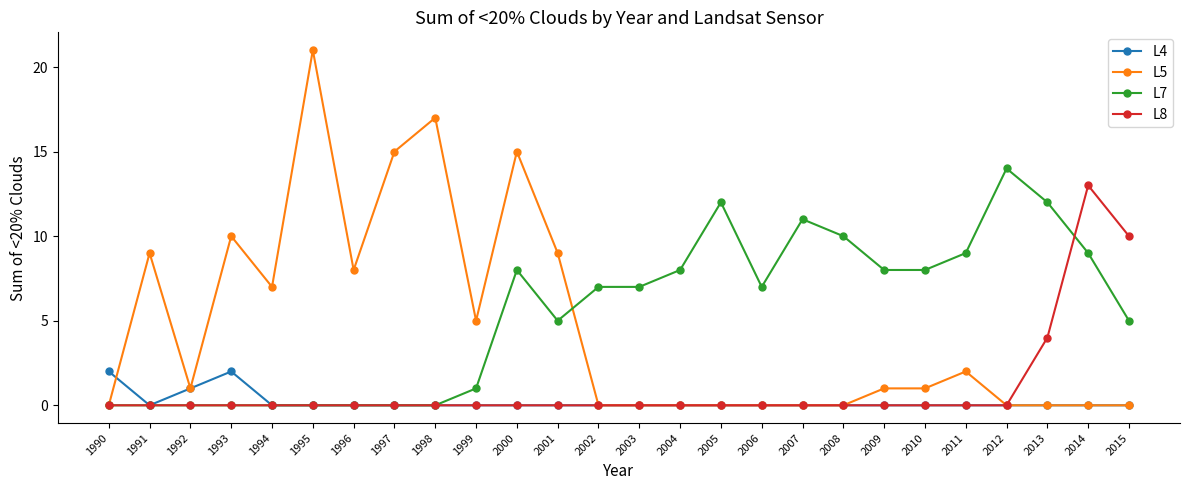

List the series in order of their peak value, lowest first.

L4, L8, L7, L5